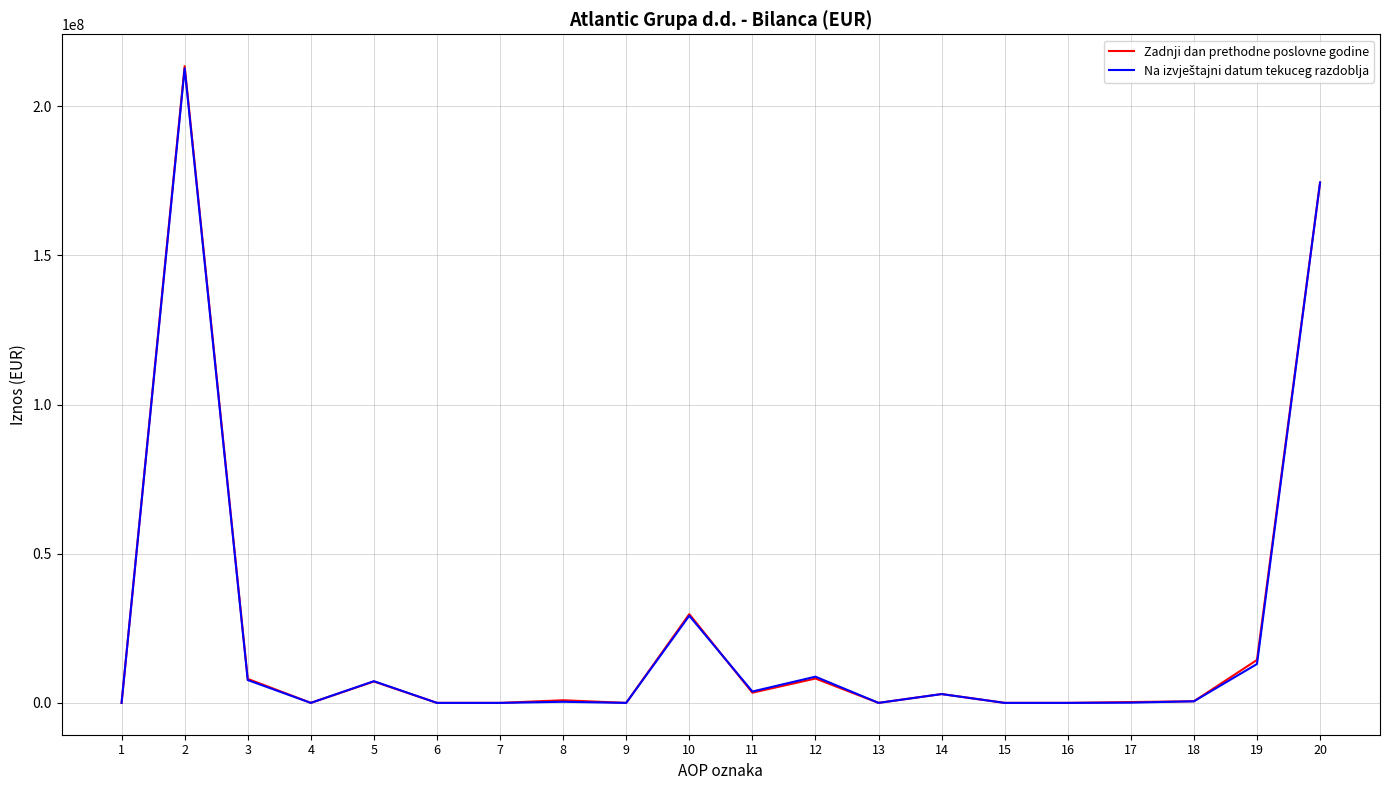

What is the greatest value displayed?

213436583